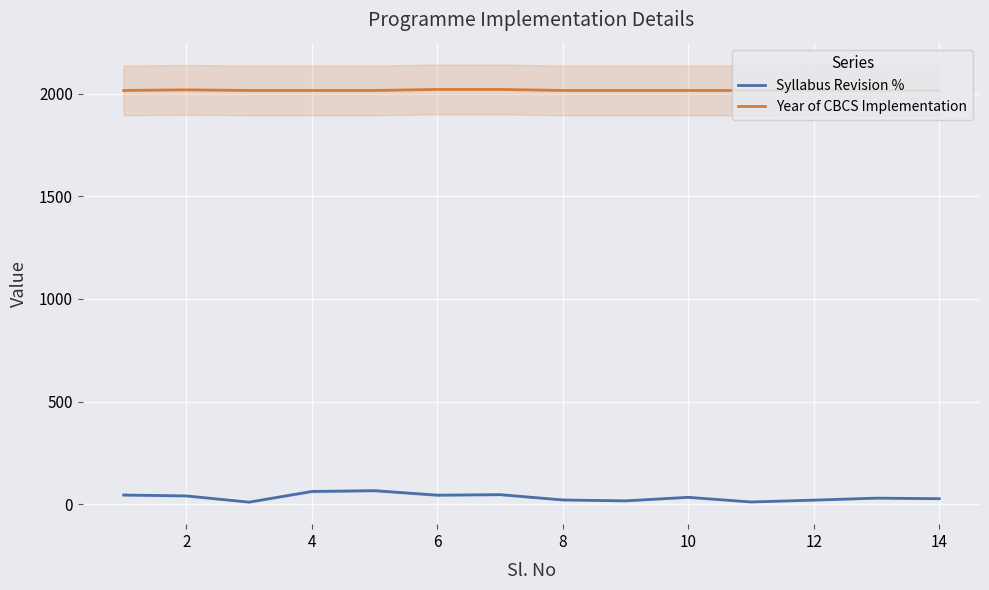

List the series in order of their overall mean, lowest first.

Syllabus Revision %, Year of CBCS Implementation